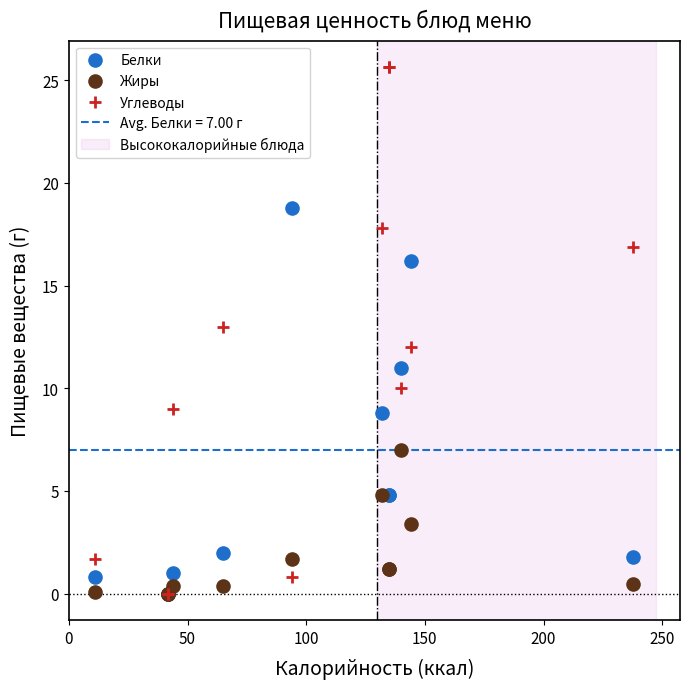

Which series reaches the maximum Y coordinate?

Углеводы